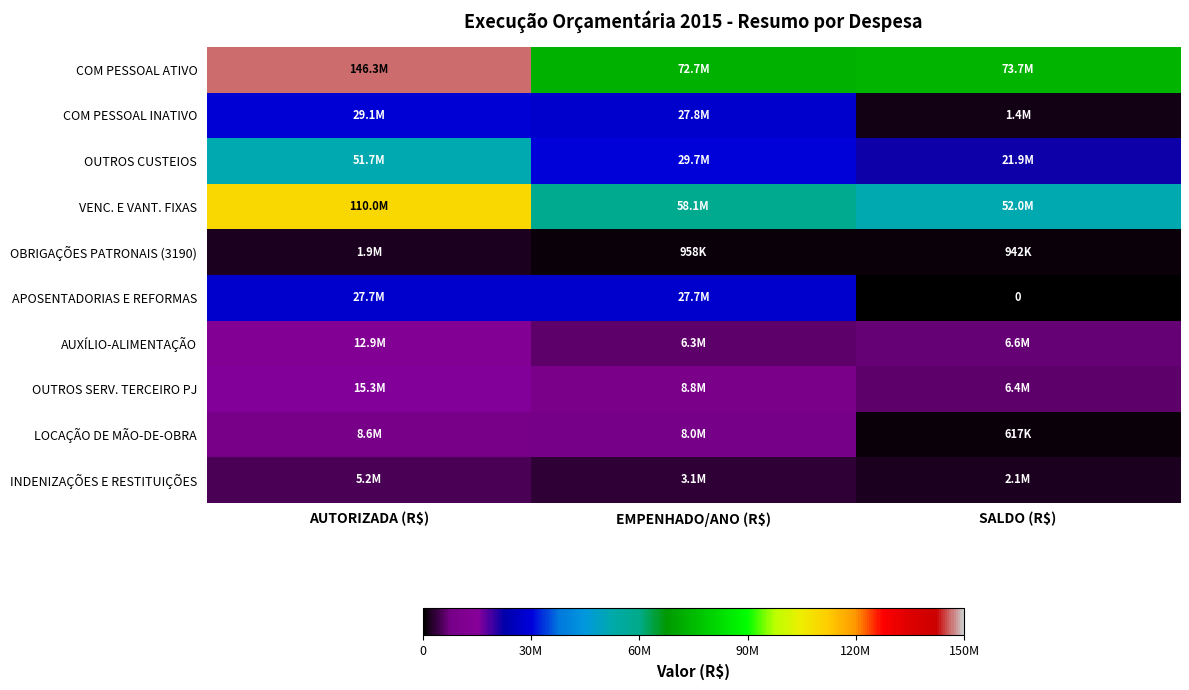

Which category has the lowest value in the AUXÍLIO-ALIMENTAÇÃO series?

EMPENHADO/ANO (R$)